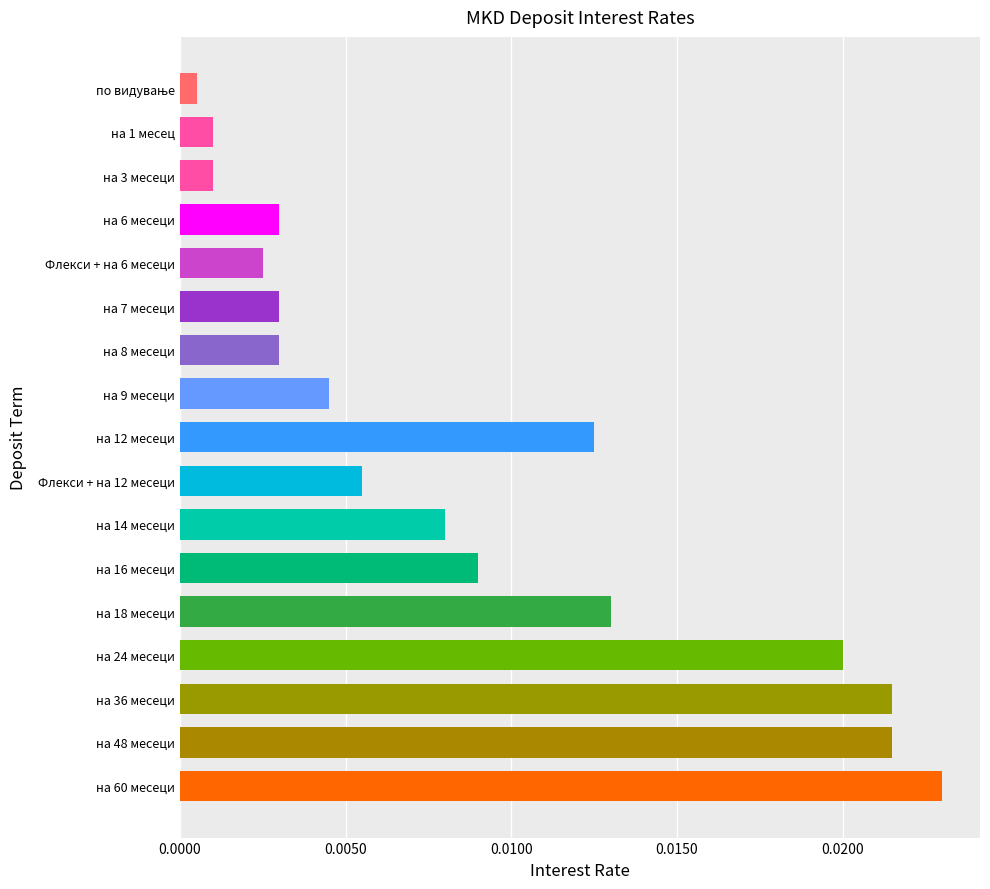

Which category has the highest value across all series?

на 60 месеци